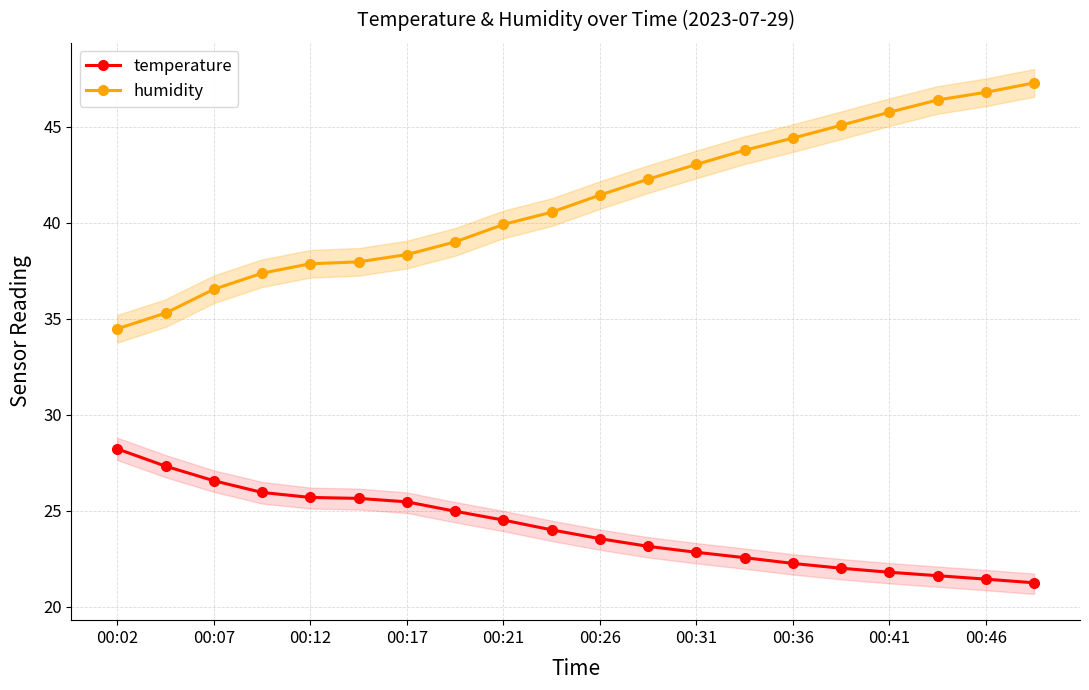

Which series has the largest total across all categories?

humidity